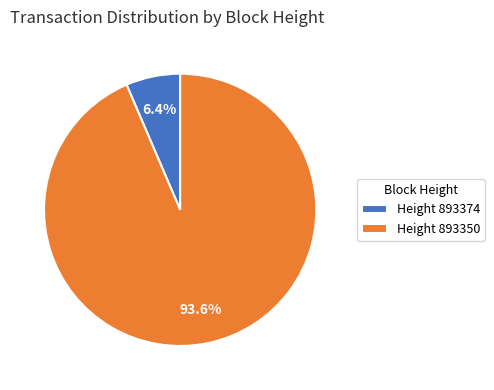

Which category has the smallest portion of the pie?

Height 893374